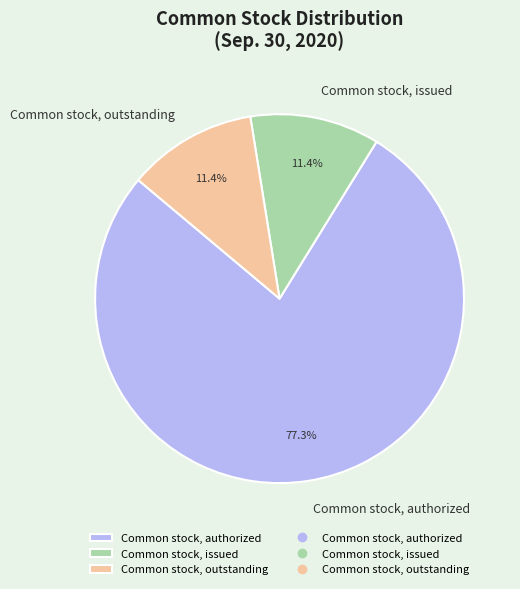

Which category has the biggest portion of the pie?

Common stock, authorized